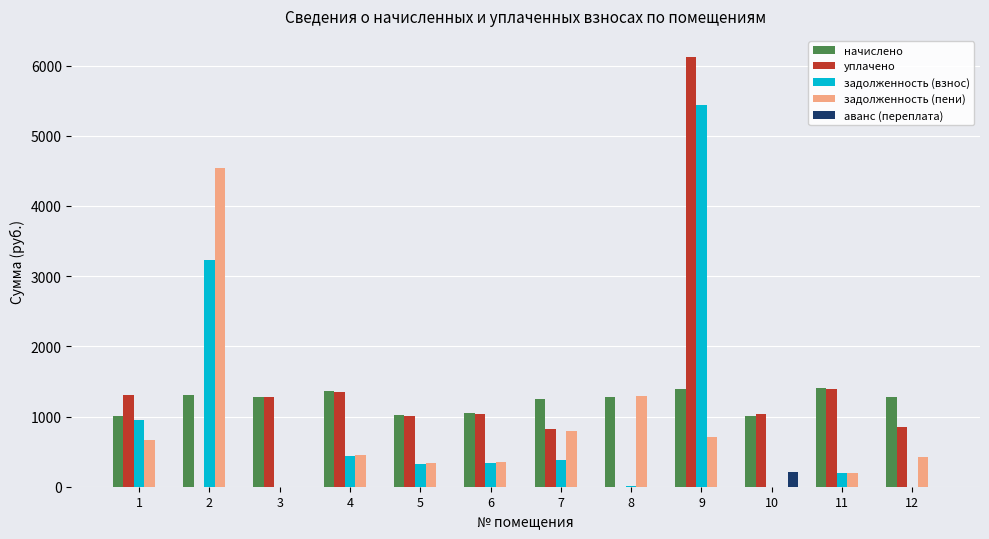

What is the maximum value shown in the chart?

6116.5